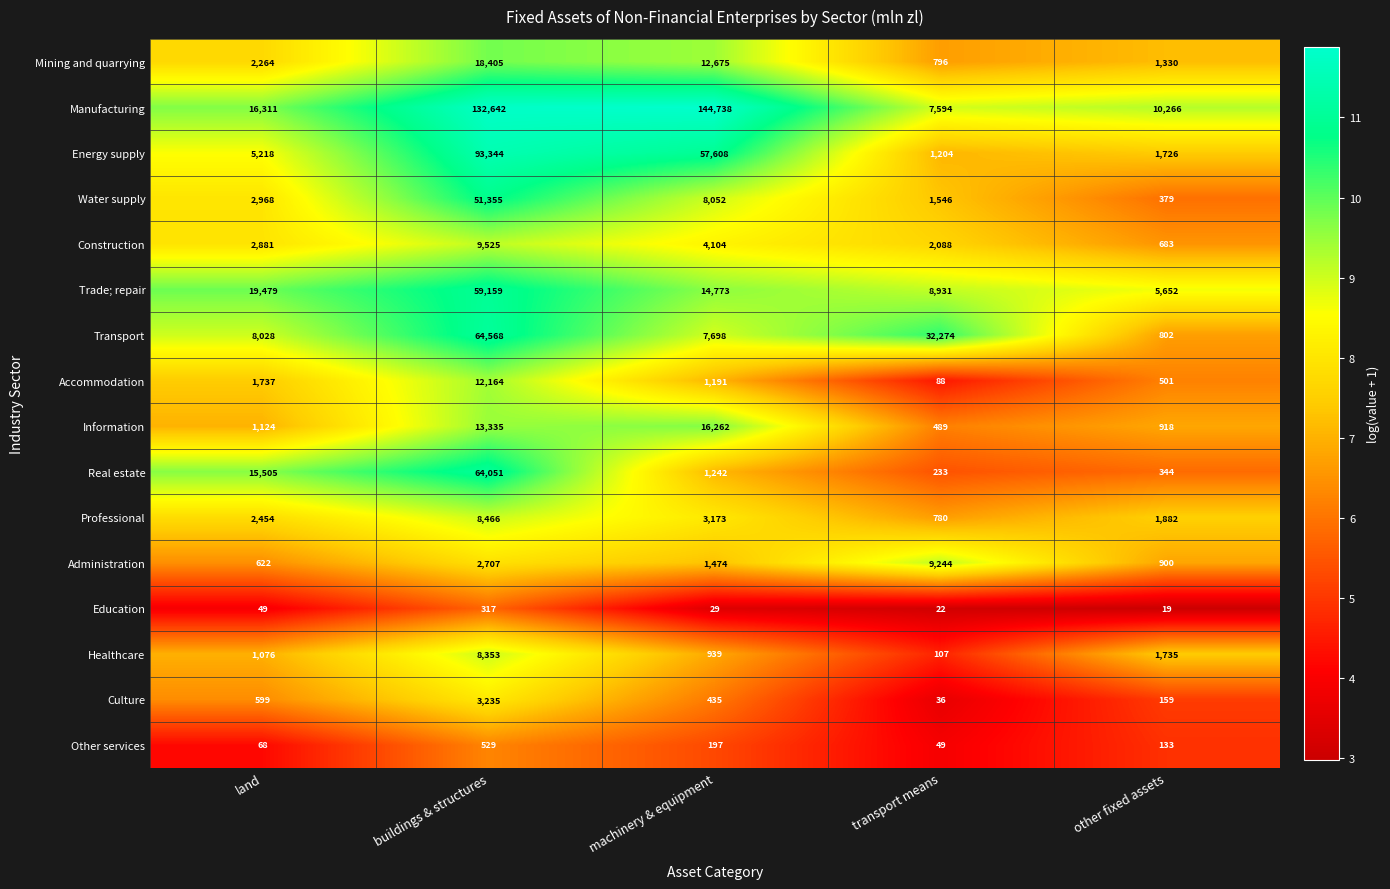

What is the difference between the Mining and quarrying values at buildings & structures and transport means?

17609